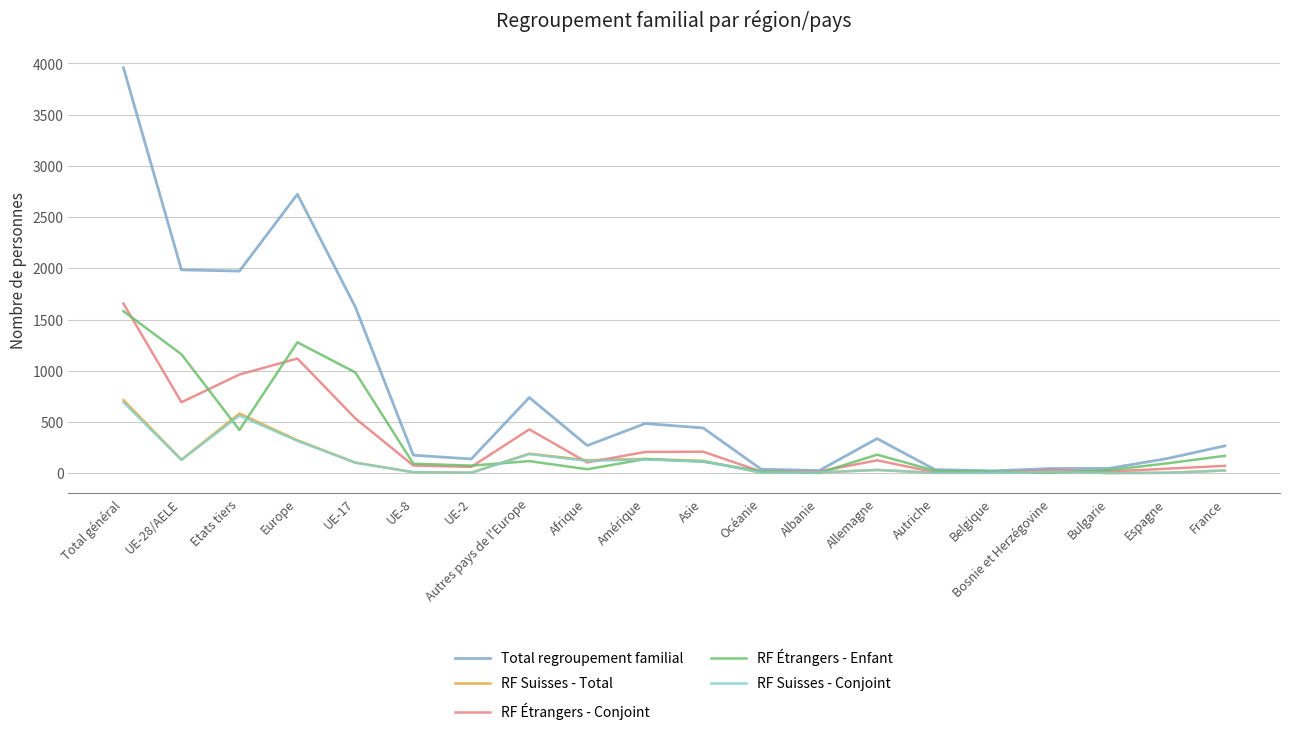

How many data points does each series have?

20